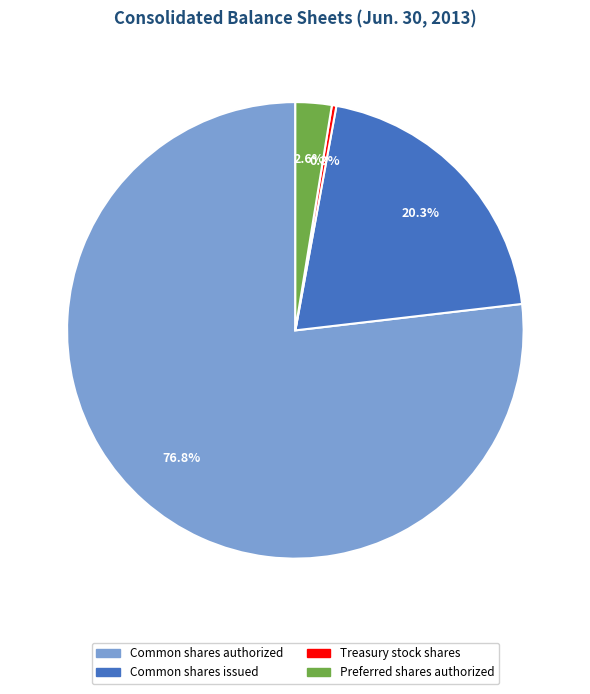

Does Common shares authorized represent more than half of the total?

Yes